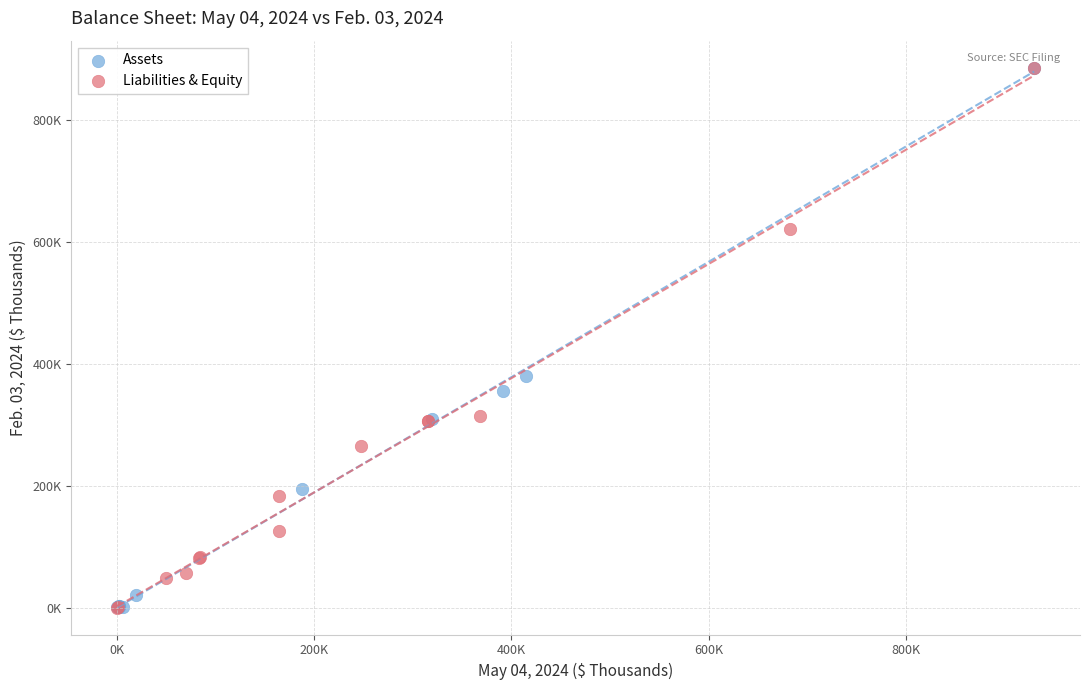

What are all the series names shown in the legend?

Assets, Liabilities & Equity